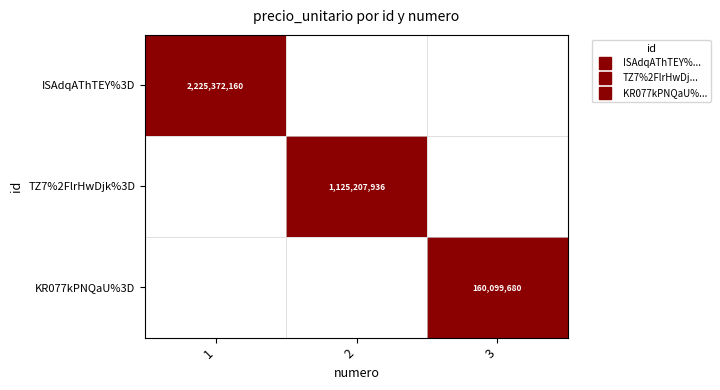

Which has a higher value, 1 or 2?

1